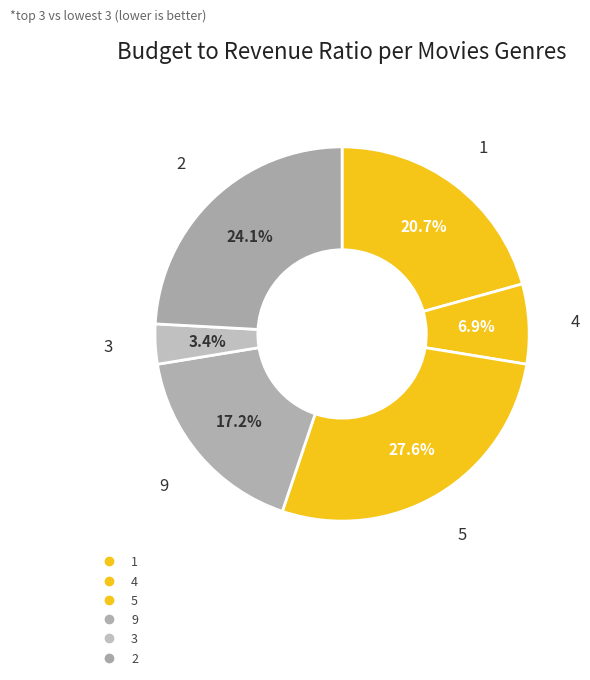

Count the number of slices in the pie.

6